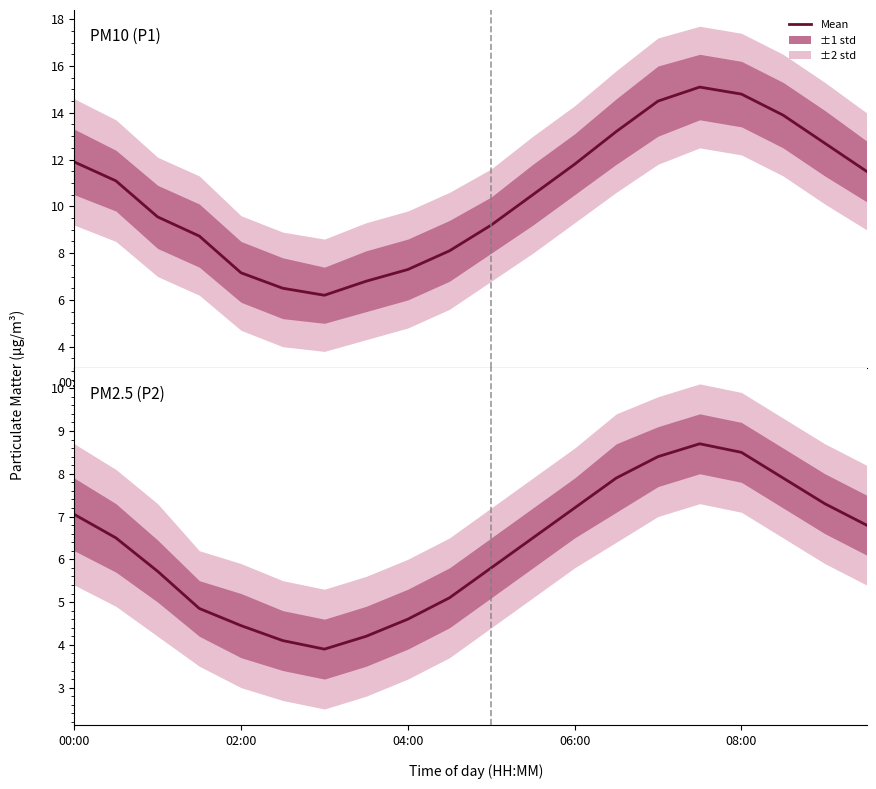

True or false: PM2.5 (P2) has more than 2 interior local peaks.

False